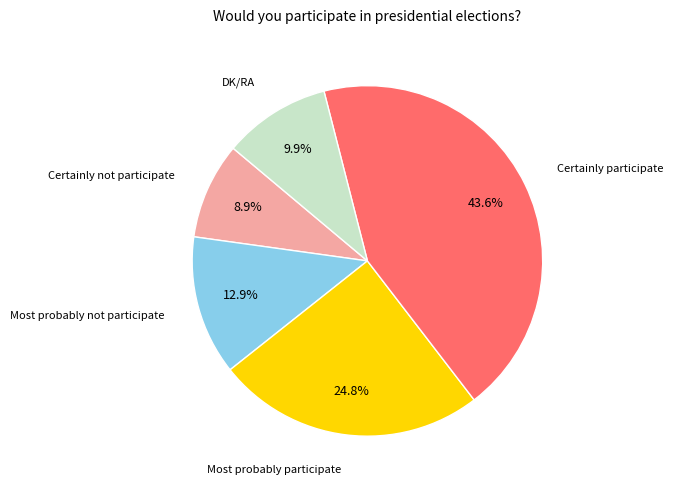

Does any single category account for the majority?

No